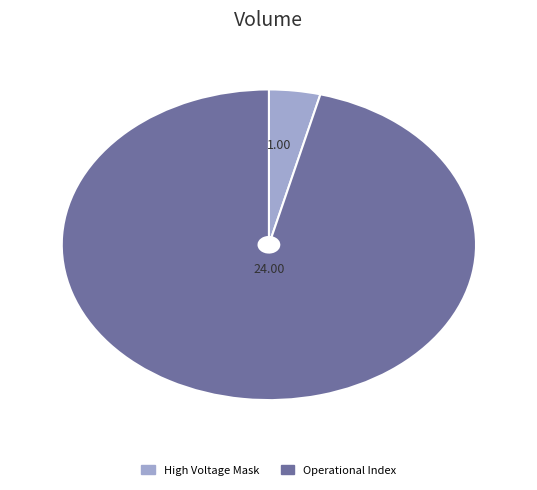

What is the largest slice in the pie chart?

Operational Index